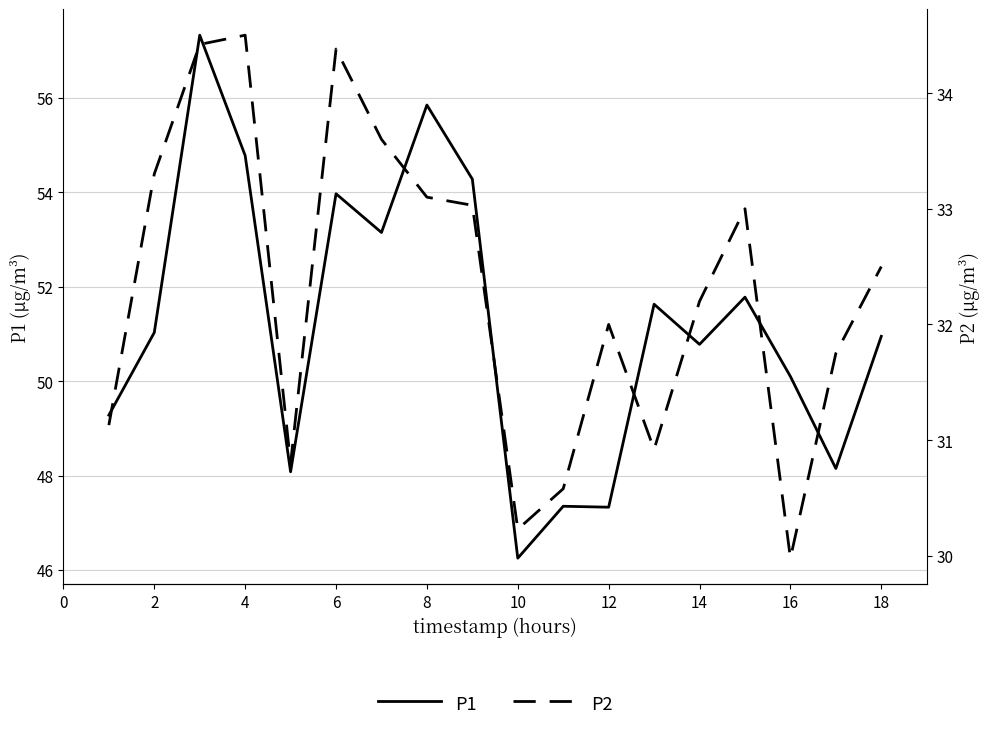

True or false: P1 and P2 intersect in this chart.

False